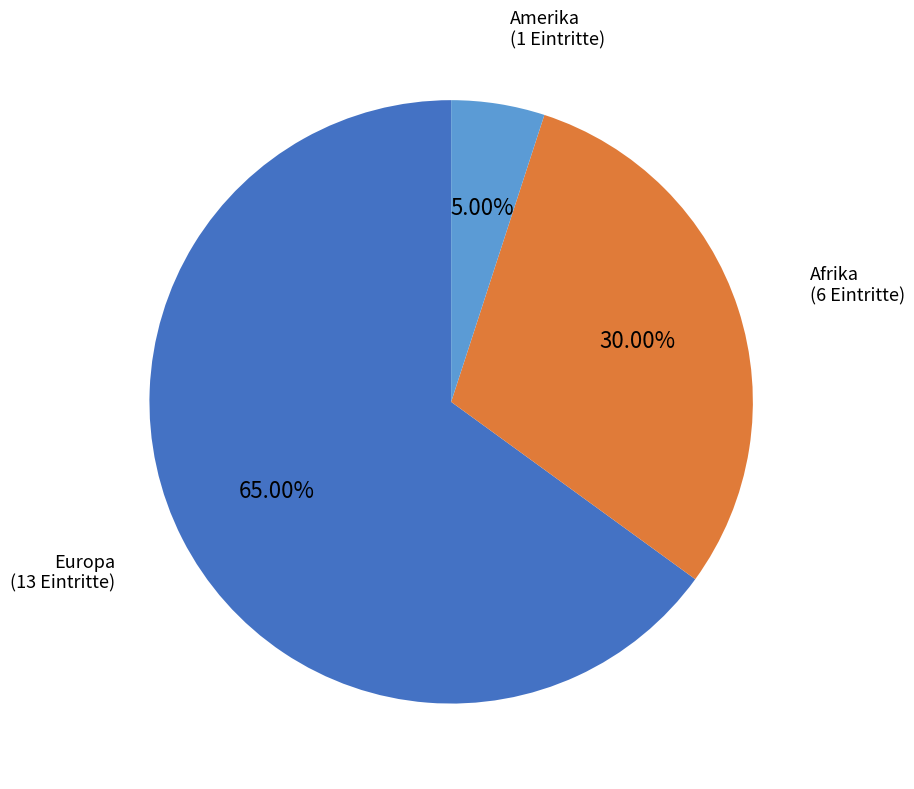

How many slices are in this pie chart?

3